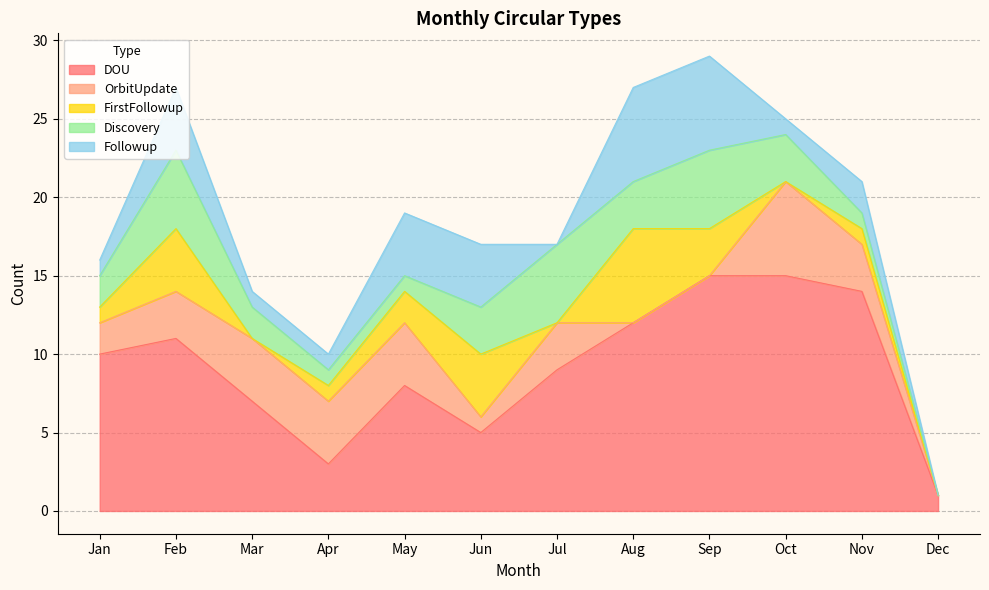

What are all the series names shown in the legend?

DOU, OrbitUpdate, FirstFollowup, Discovery, Followup